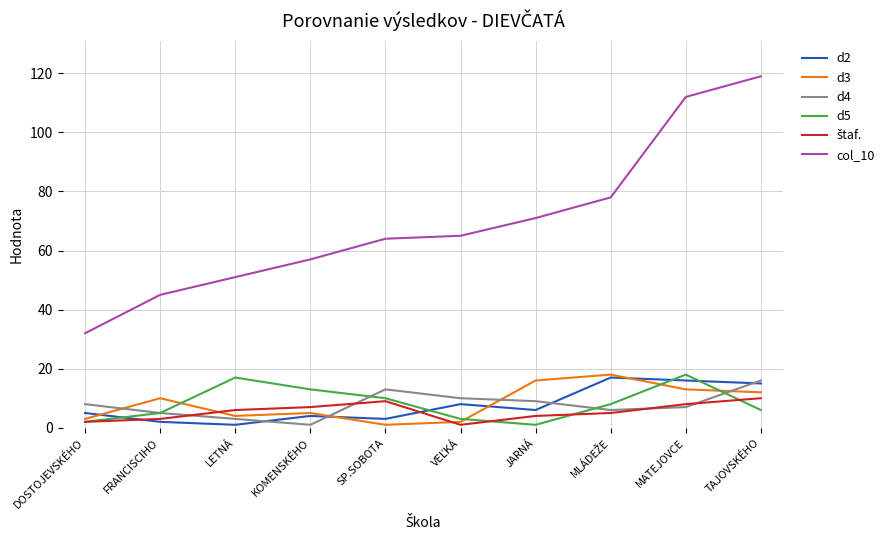

At which label does d4 reach its minimum?

KOMENSKÉHO